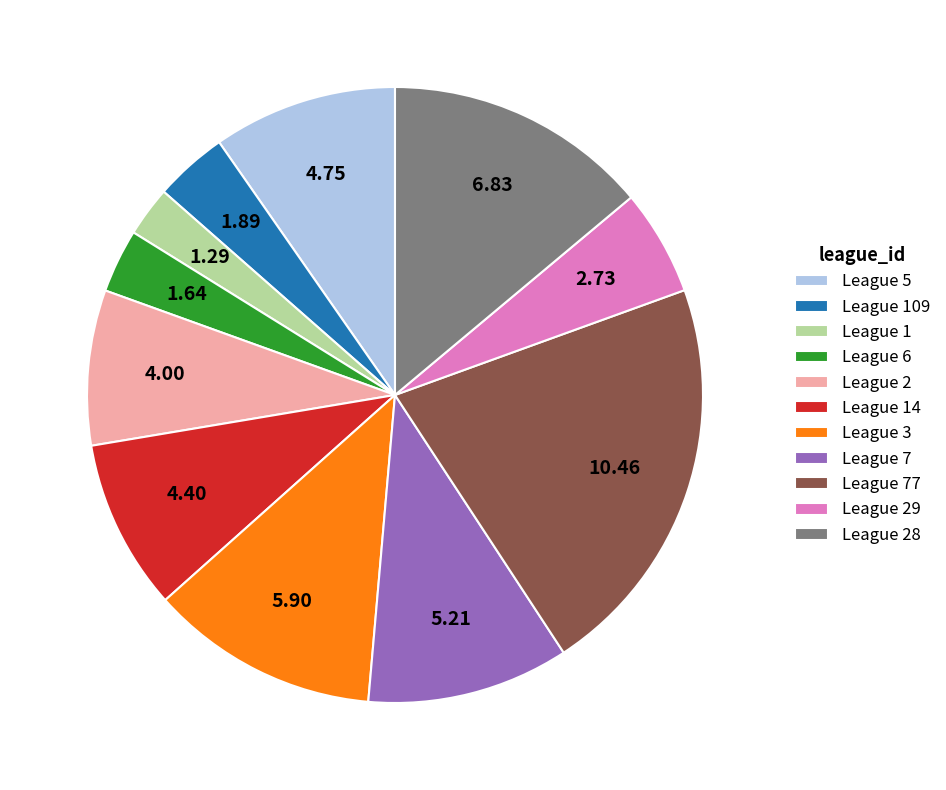

How many segments does this pie chart have?

11